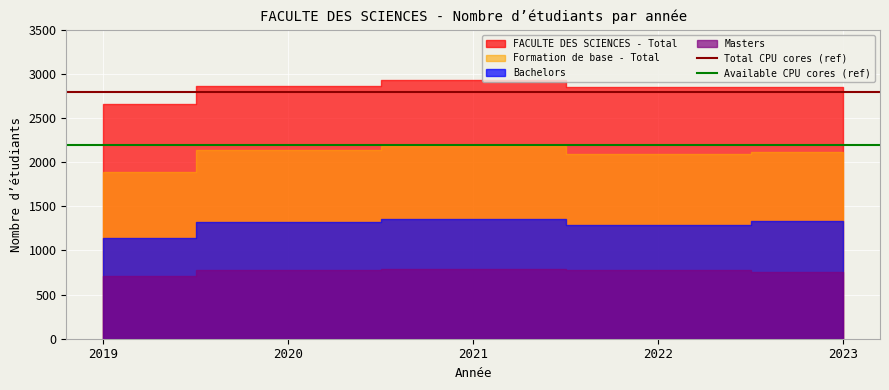

What is the value of the Total CPU cores (ref) point at the 1st from the left?

2800